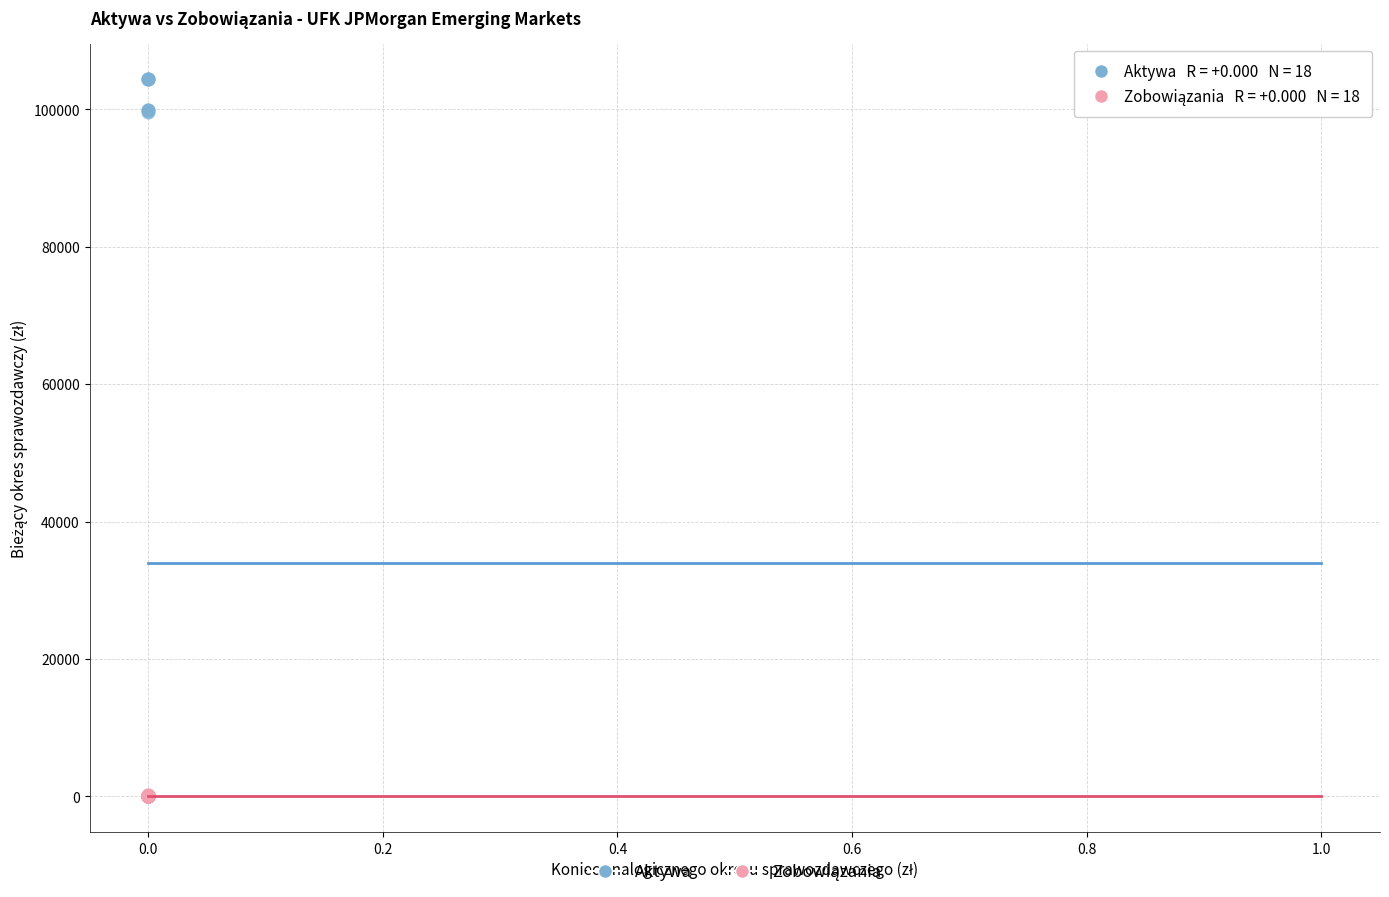

Which series has the widest spread of Y values?

Aktywa